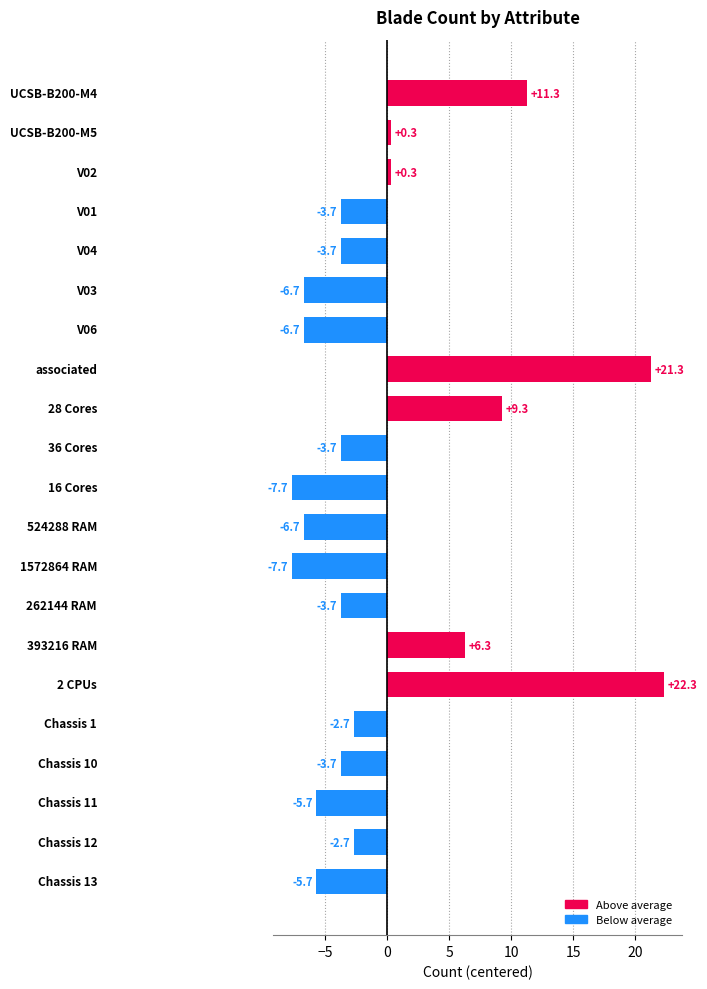

How many positive values are there?

7